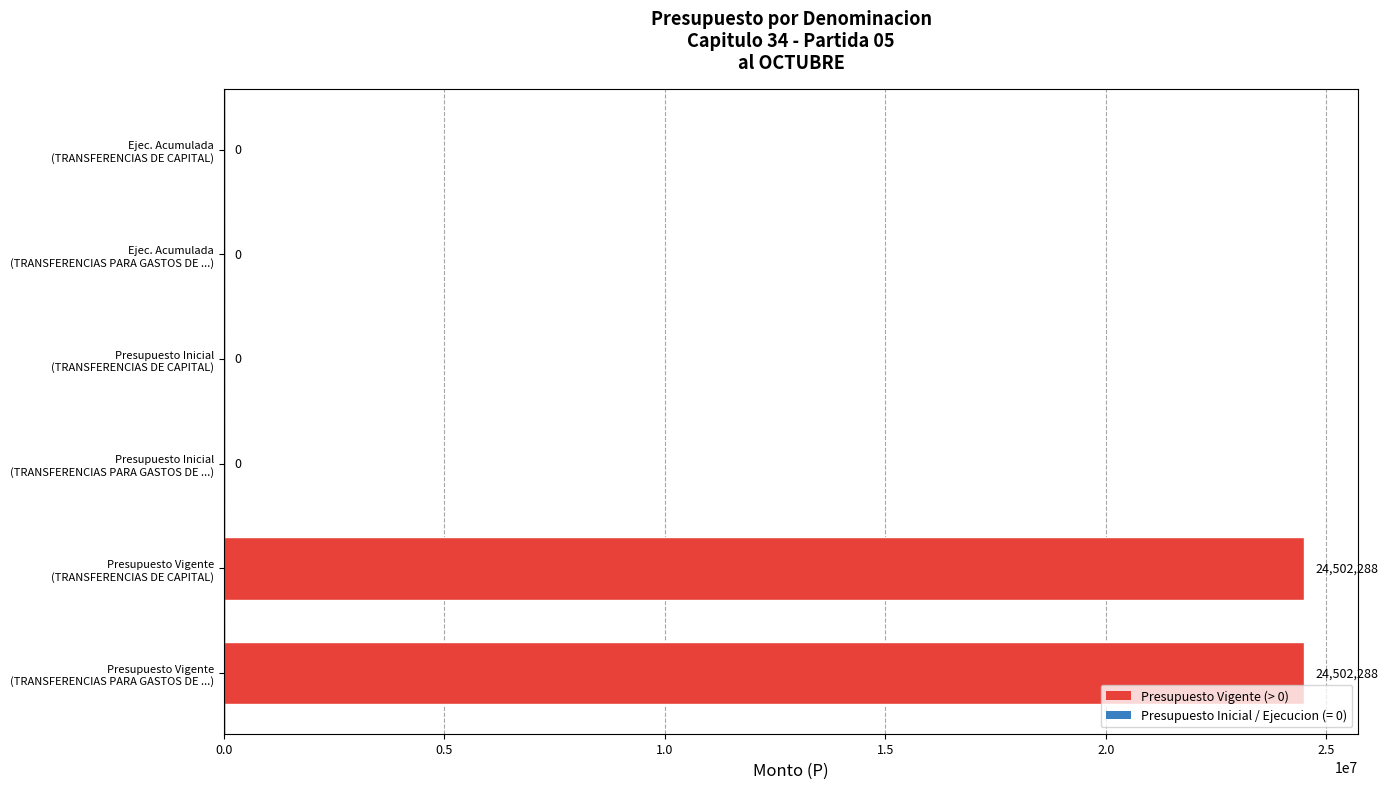

What is the sum of all values?

49004576